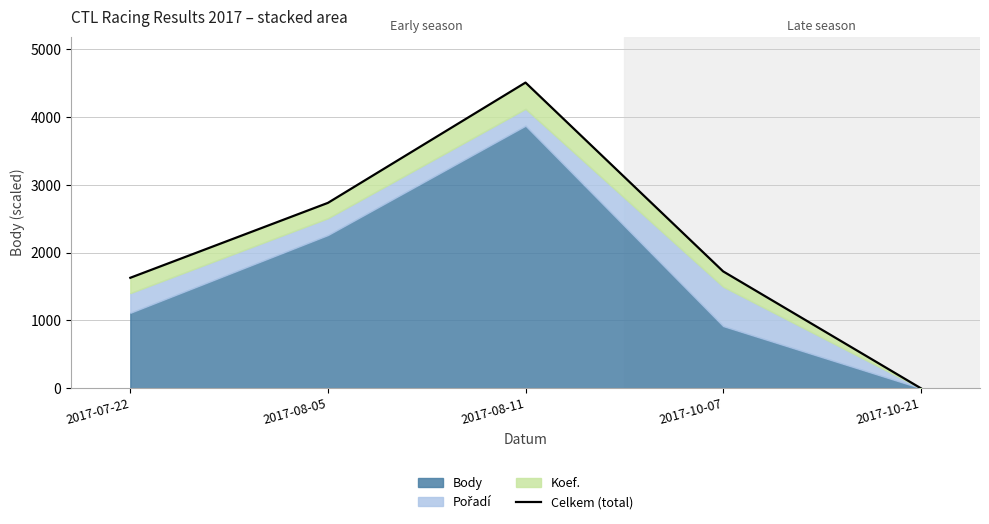

At which label does the data first exceed 1724?

2017-08-05